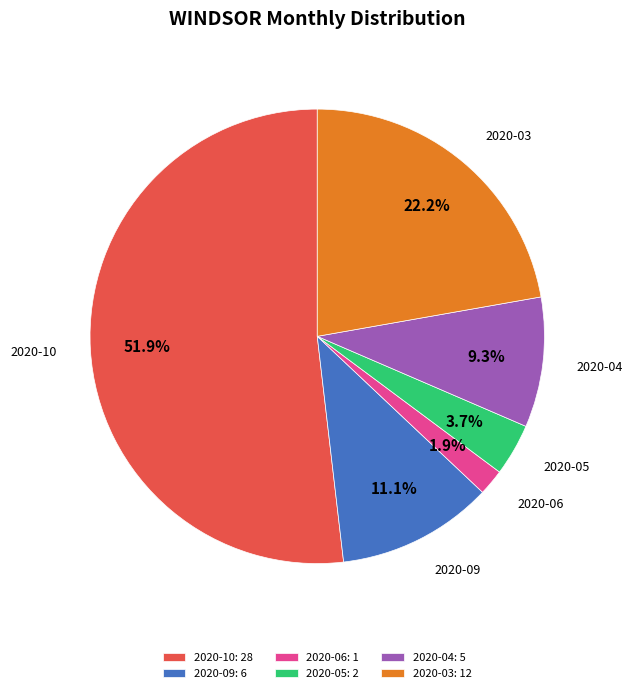

Which slice is the largest?

2020-10